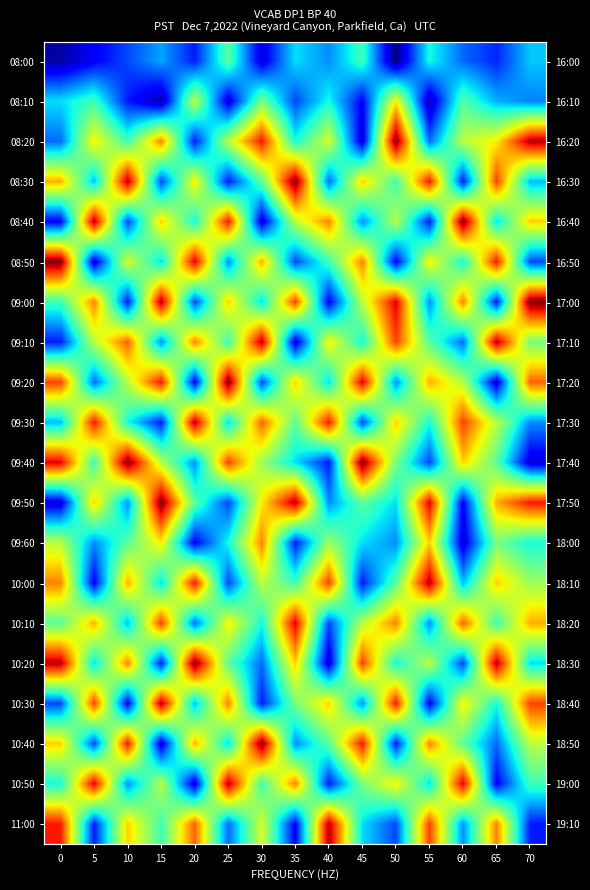

Rank the categories by 10:50 value from highest to lowest.

25, 5, 60, 35, 50, 15, 45, 30, 70, 0, 55, 10, 40, 65, 20